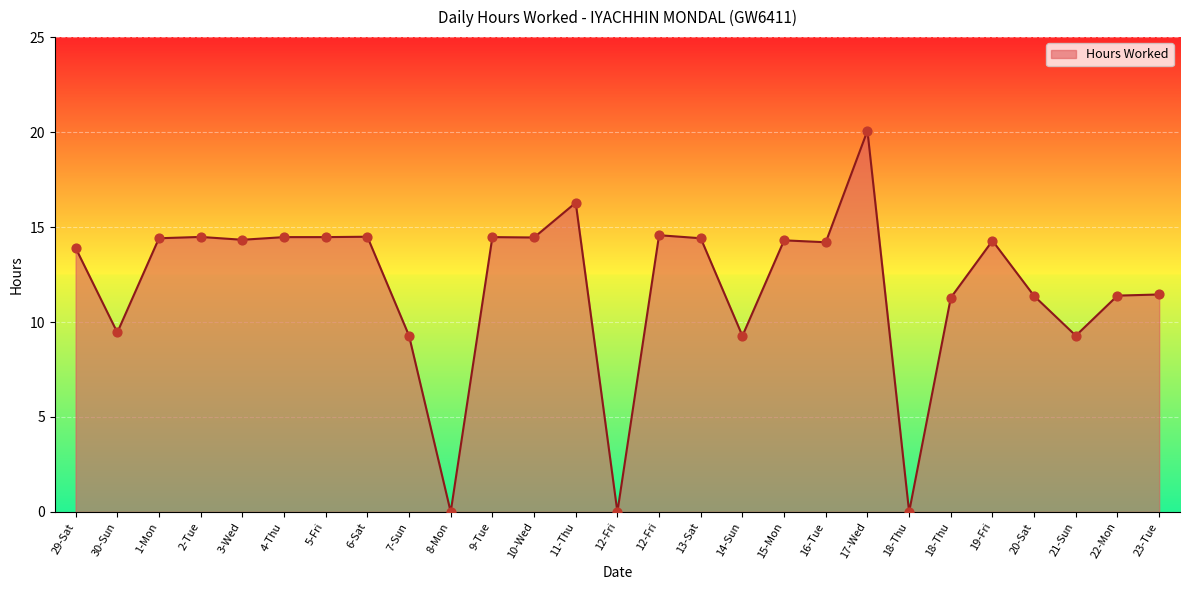

Approximately how many times larger is the value at 5-Fri compared to 4-Thu?

1.0